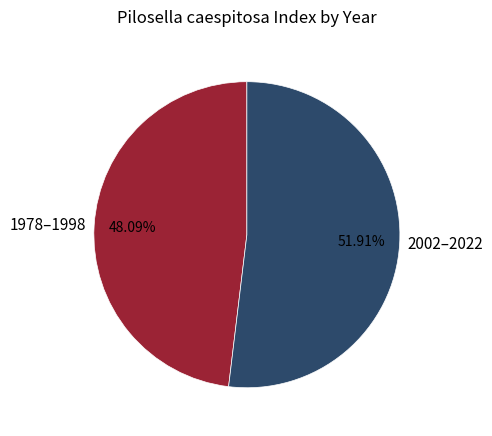

How many segments does this pie chart have?

2